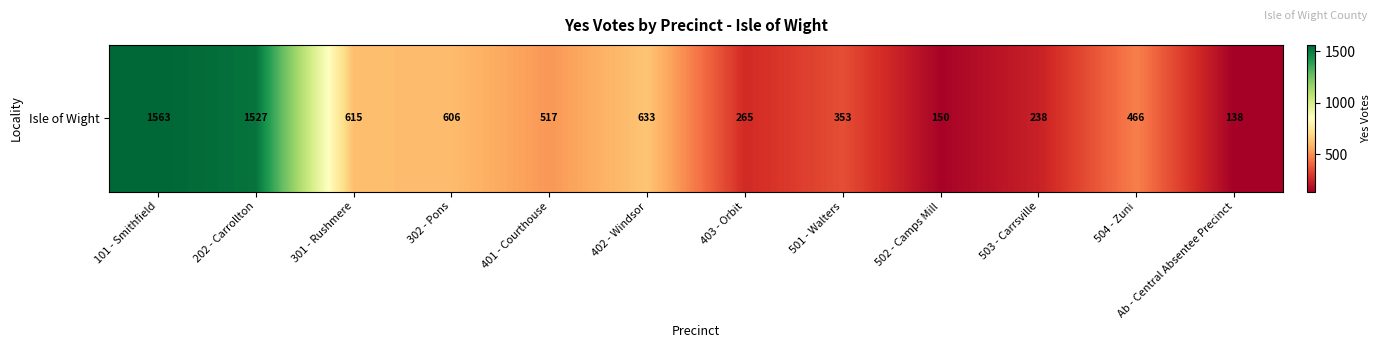

How many values are below 517?

6